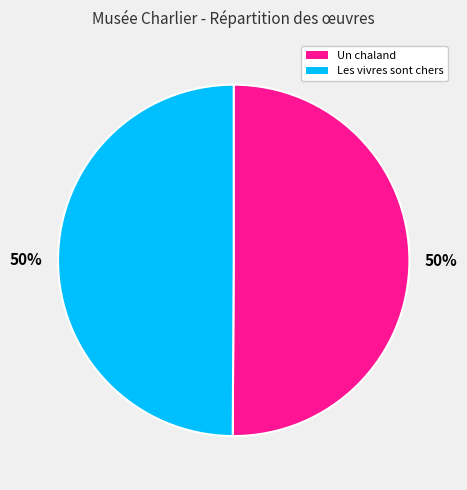

To the nearest percent, what percentage of the pie is Un chaland?

50%